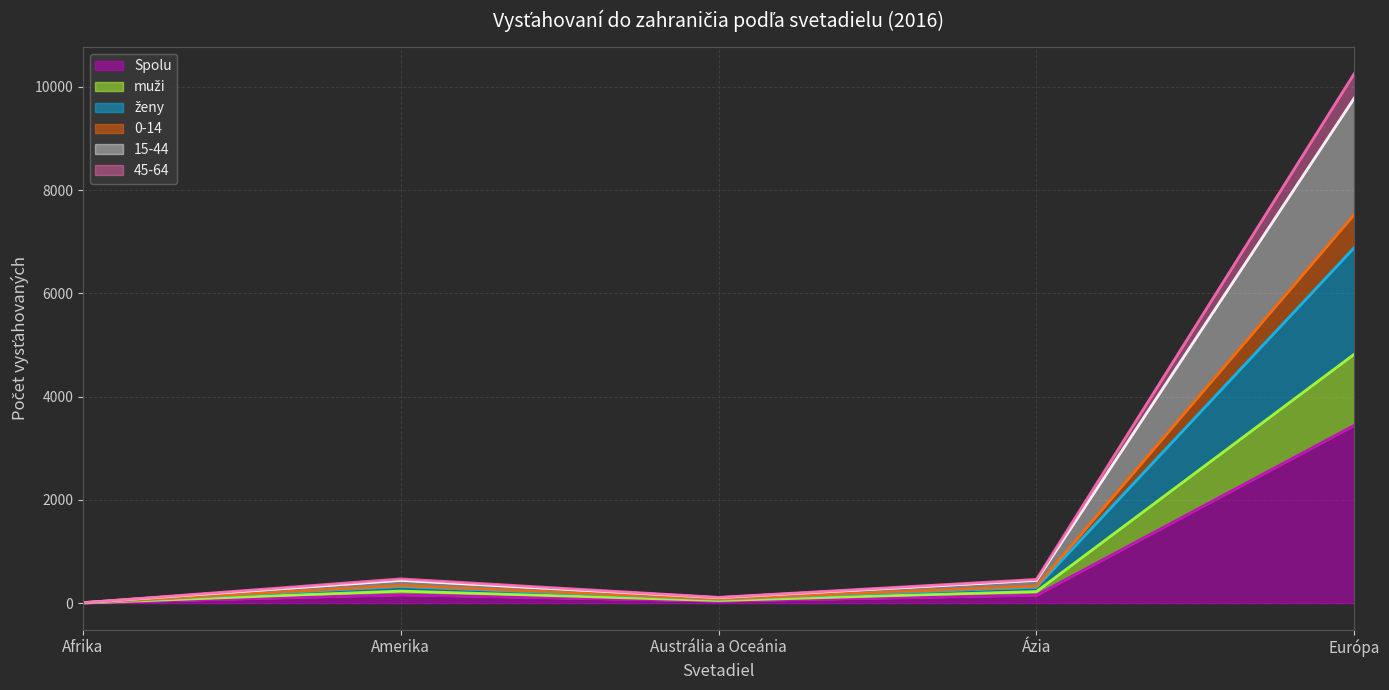

List the labels in order of muži value, smallest first.

Afrika, Austrália a Oceánia, Ázia, Amerika, Európa